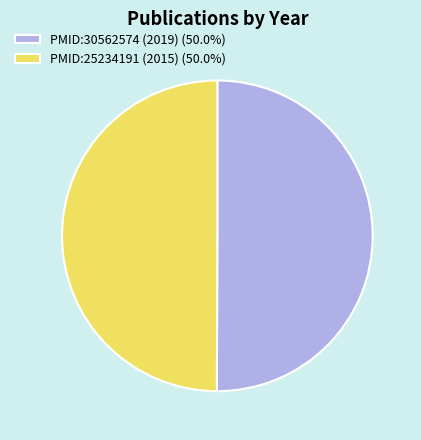

Approximately how many times larger is the value at PMID:25234191 (2015) (50.0%) compared to PMID:30562574 (2019) (50.0%)?

1.0